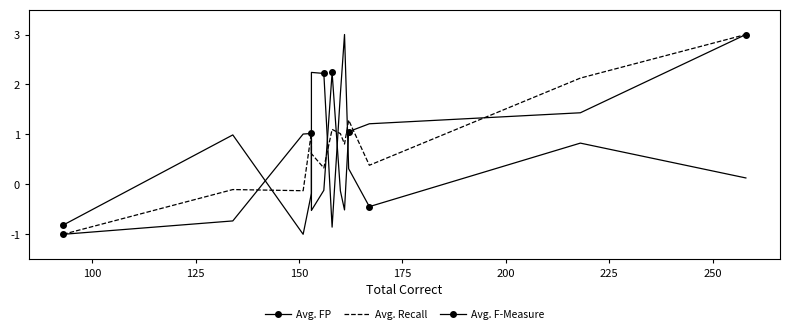

Reading left to right, what are all the values shown in this chart?

Avg. FP: -1.0	-0.7	1.0	1.0	-0.5	-0.1	2.2	-0.1	-0.5	1.1	1.2	1.4	3.0
Avg. Recall: -1.0	-0.1	-0.1	1.0	0.6	0.3	1.1	1.0	0.8	1.3	0.4	2.1	3.0
Avg. F-Measure: -0.8	1.0	-1.0	-0.2	2.2	2.2	-0.9	1.8	3.0	0.3	-0.4	0.8	0.1